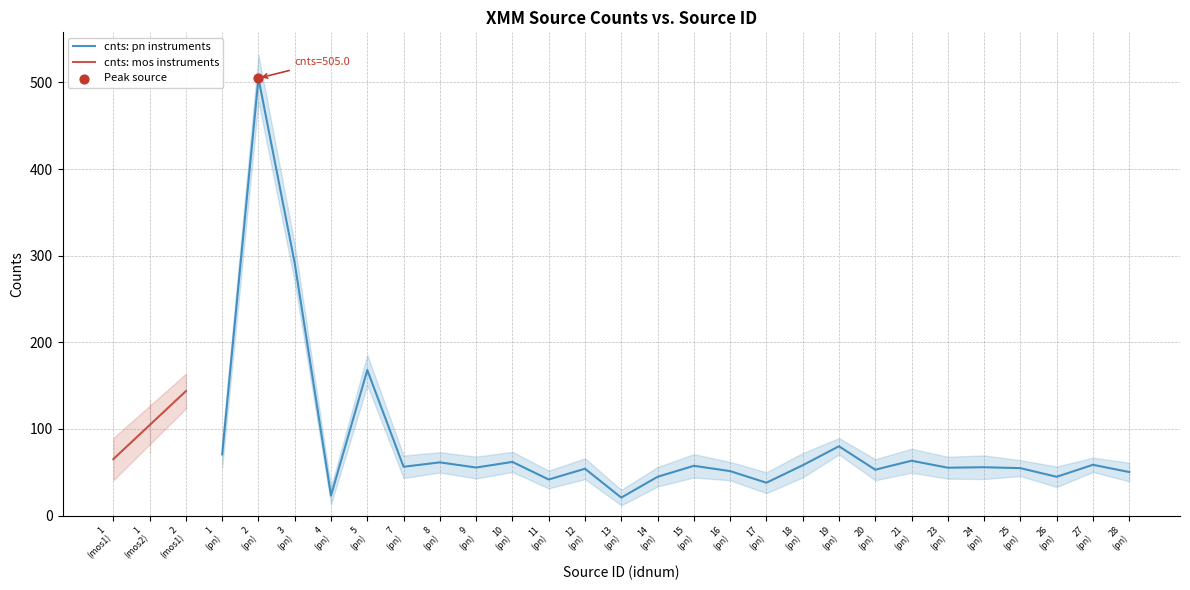

What is the lowest value of the cnts: pn instruments series?

20.8